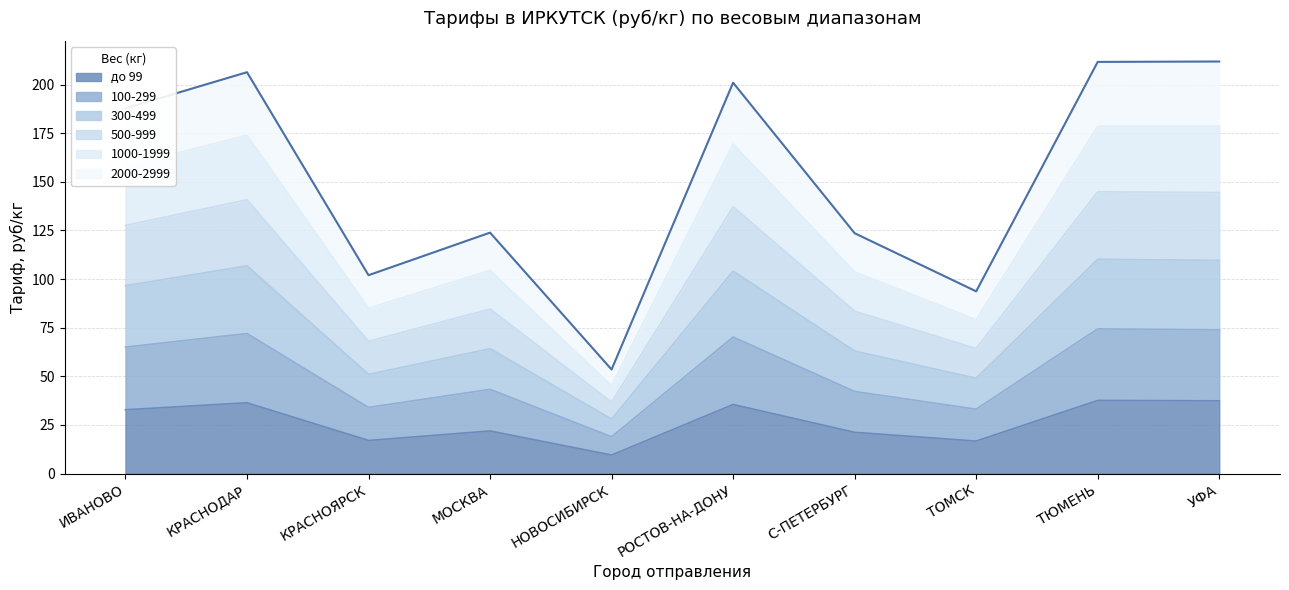

What position from the right is РОСТОВ-НА-ДОНУ?

5